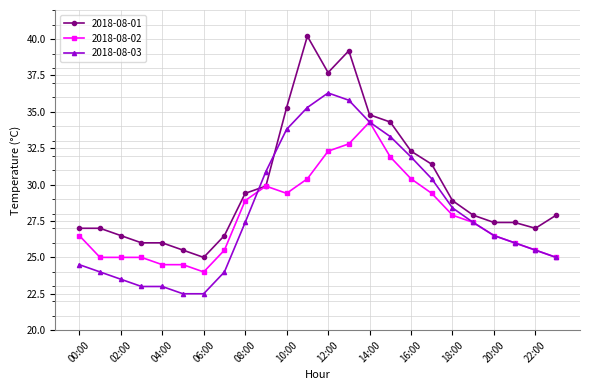

Which series has the largest total across all categories?

2018-08-01